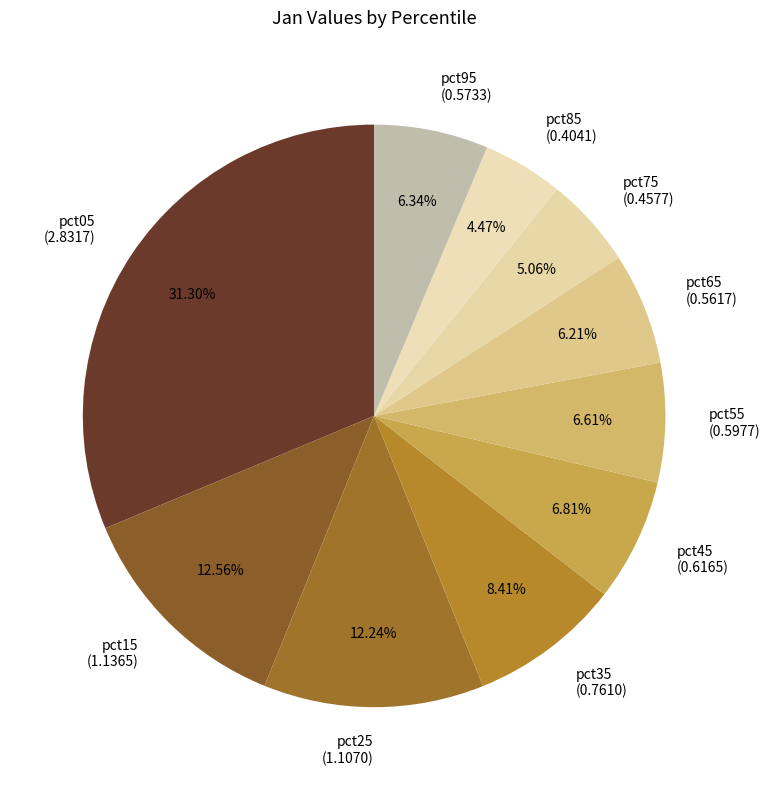

To the nearest percent, what is the average slice percentage?

10%